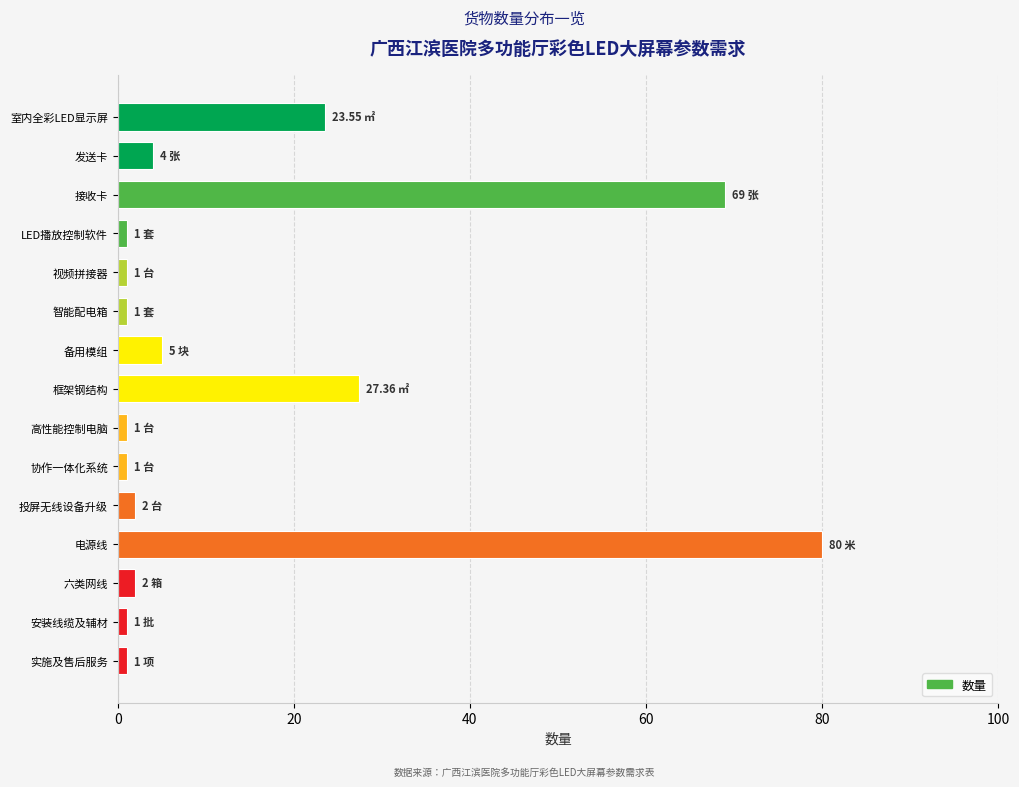

What is the average value?

14.7